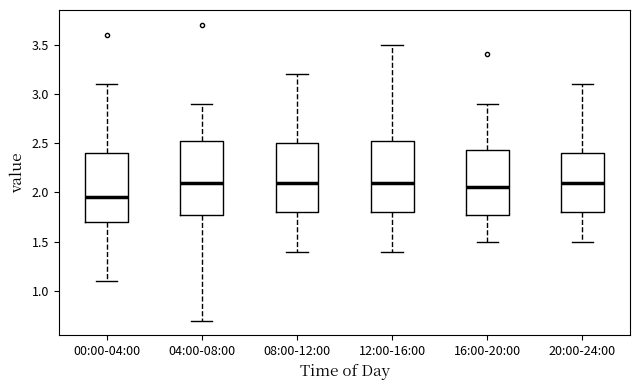

Reading left to right, read every box against the y-axis: the position of its median line, the range the box covers, and the ends of its whiskers. The values are not printed on the chart, so give them approximately, as read against the axis.

00:00-04:00: median 1.95, box 1.70 to 2.40, whiskers 1.10 to 3.10
04:00-08:00: median 2.10, box 1.80 to 2.55, whiskers 0.70 to 2.90
08:00-12:00: median 2.10, box 1.80 to 2.50, whiskers 1.40 to 3.20
12:00-16:00: median 2.10, box 1.80 to 2.55, whiskers 1.40 to 3.50
16:00-20:00: median 2.05, box 1.80 to 2.45, whiskers 1.50 to 2.90
20:00-24:00: median 2.10, box 1.80 to 2.40, whiskers 1.50 to 3.10